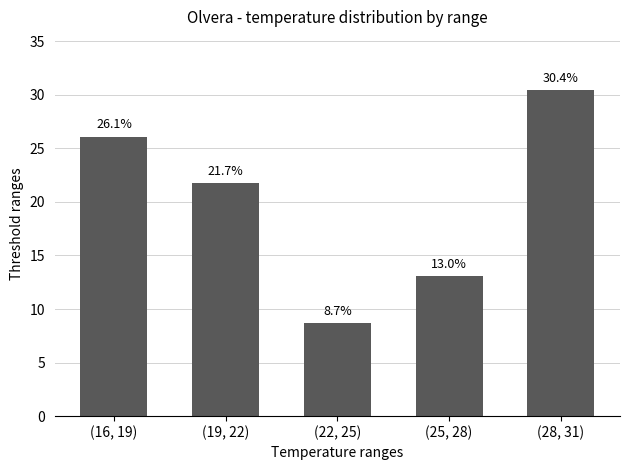

Which label corresponds to the largest value in the chart?

(28, 31)